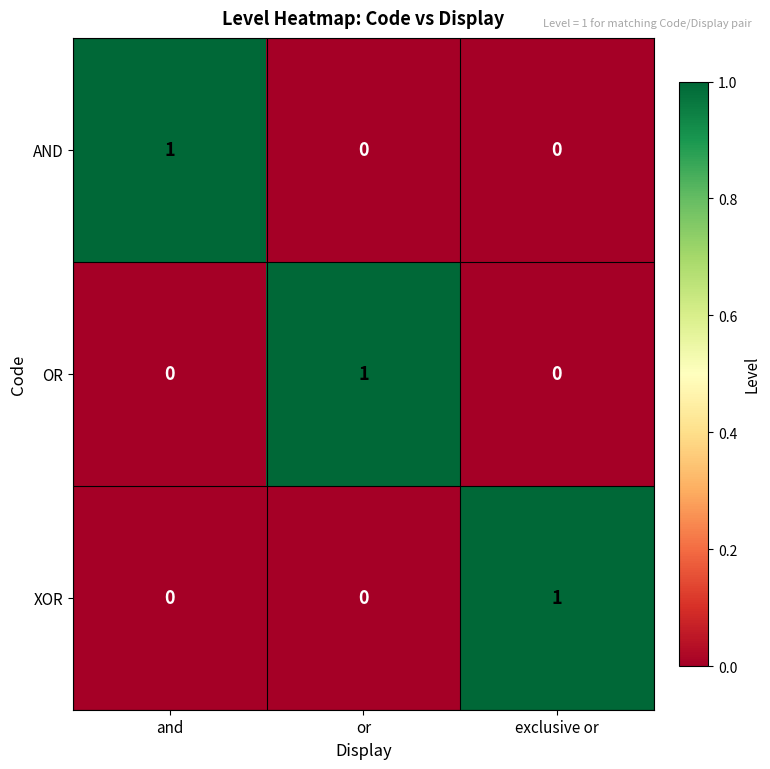

Count the number of data series in this chart.

3